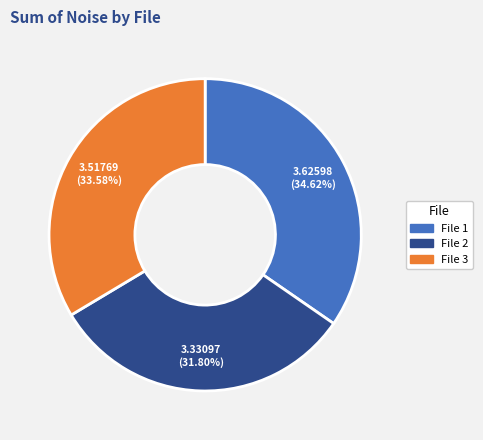

To the nearest percent, what is the difference between the largest and smallest slice percentages?

3%